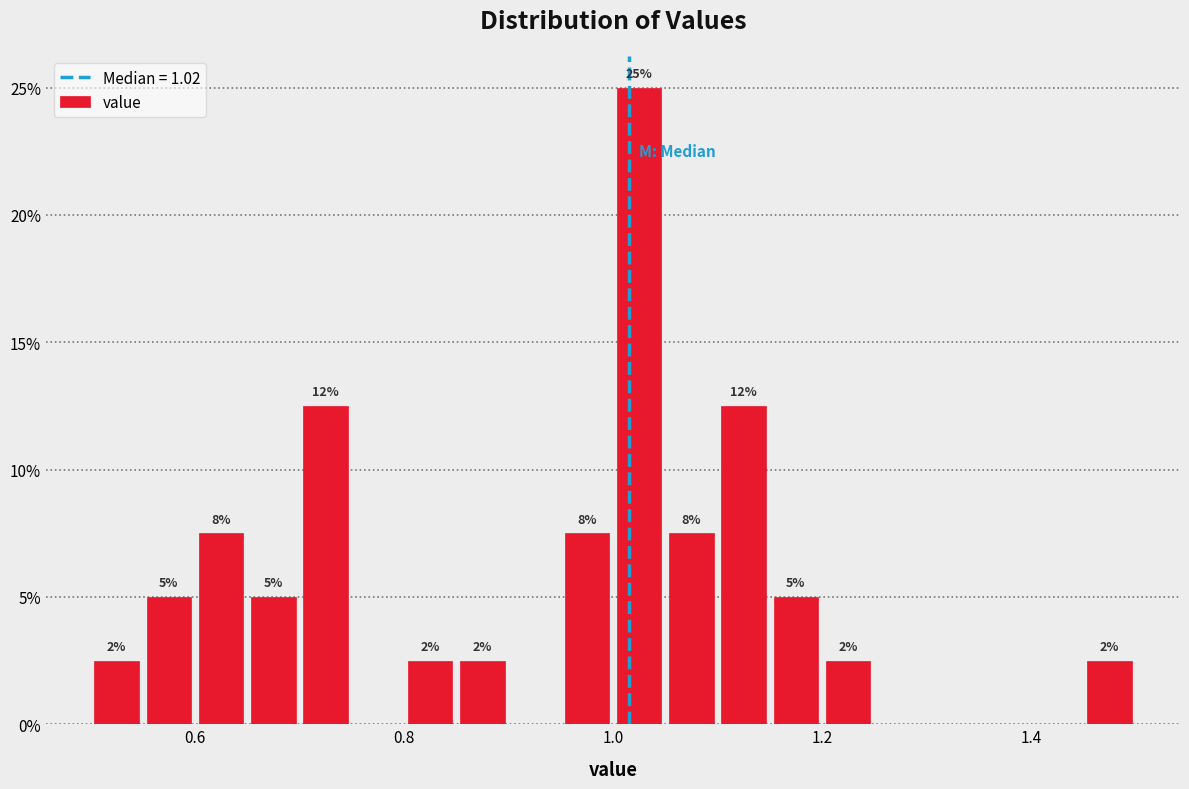

Read against the x-axis, roughly where is the centre of the tallest bar?

1.02